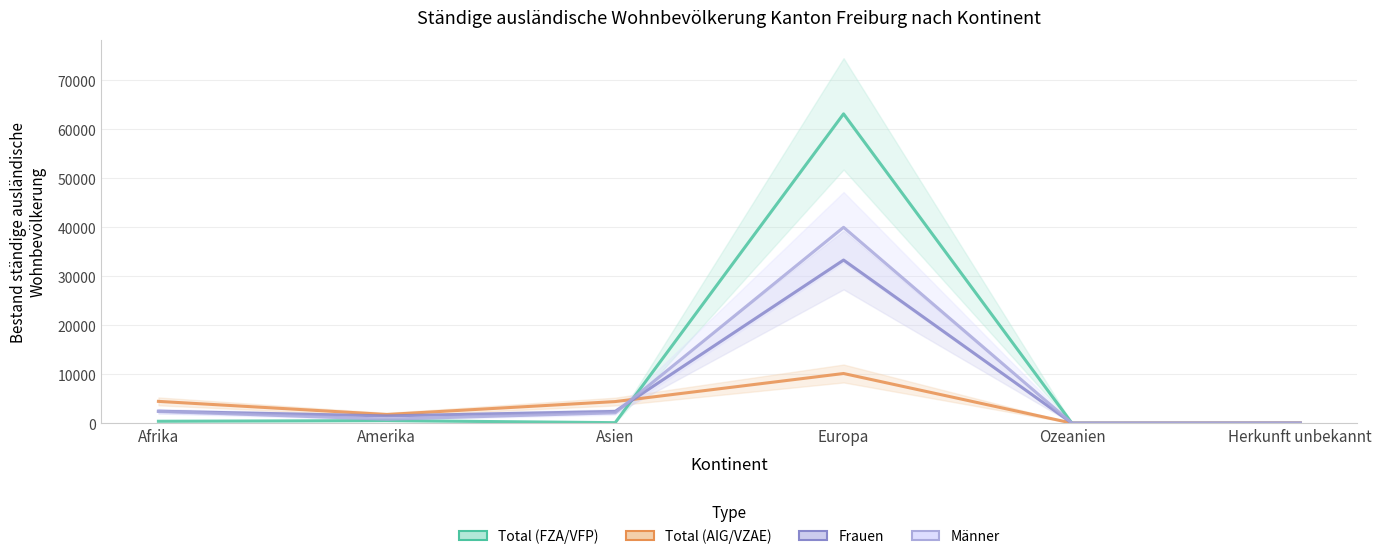

What position from the right is Amerika?

5